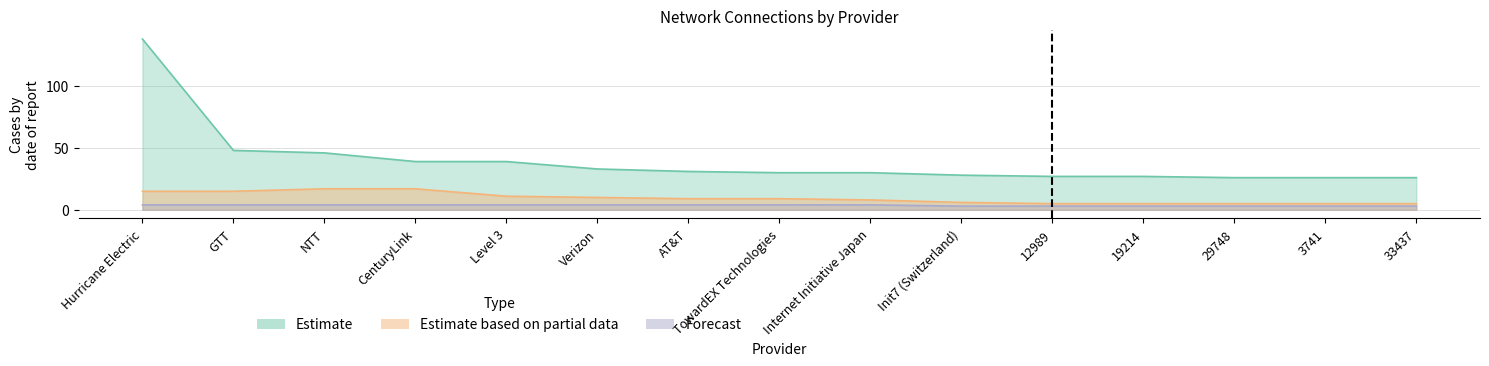

What is the difference between the Estimate values at 3741 and Level 3?

13